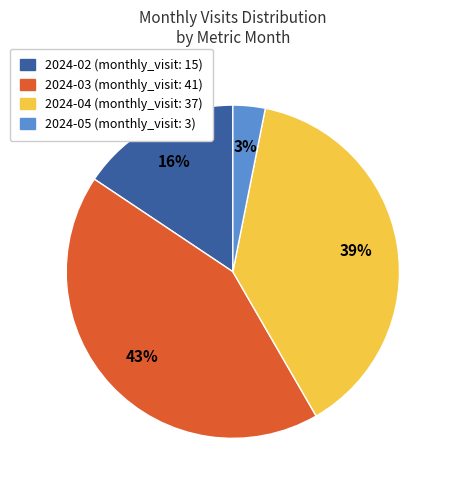

Is there a majority slice in this chart?

No